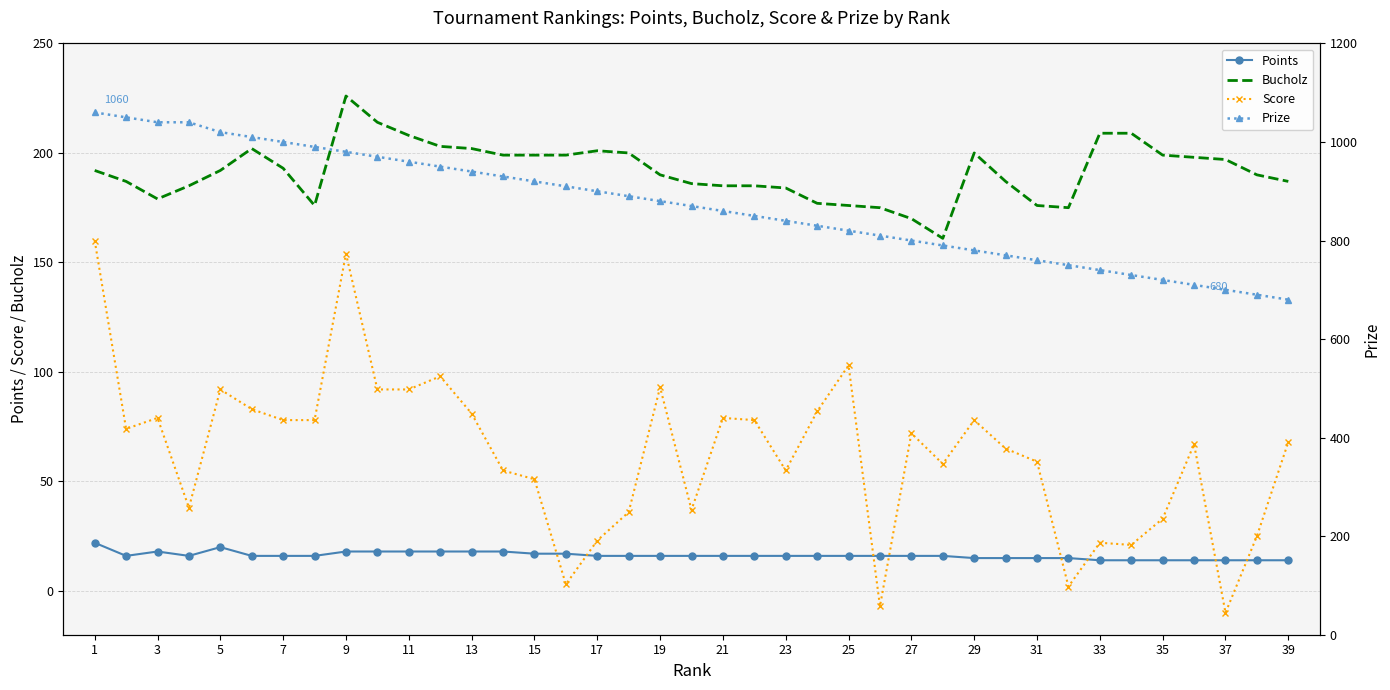

At which category is the sum across all series the highest?

1